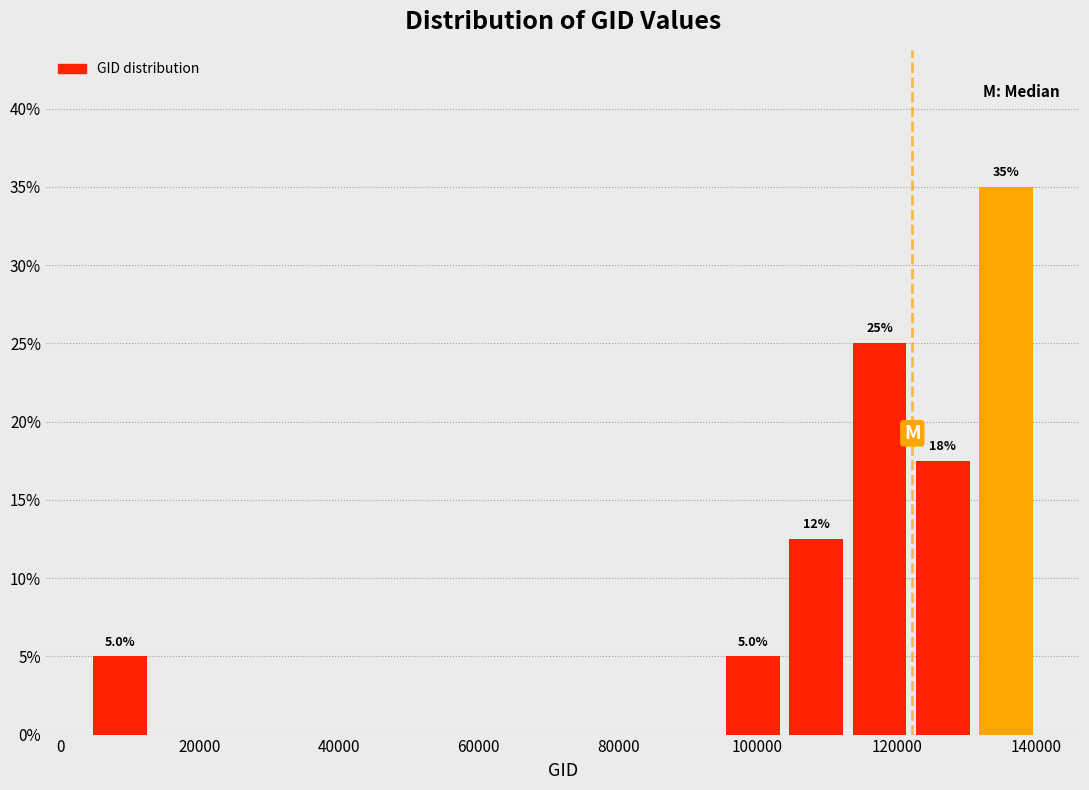

Which range on the x-axis has the tallest bar?

132000 to 140000